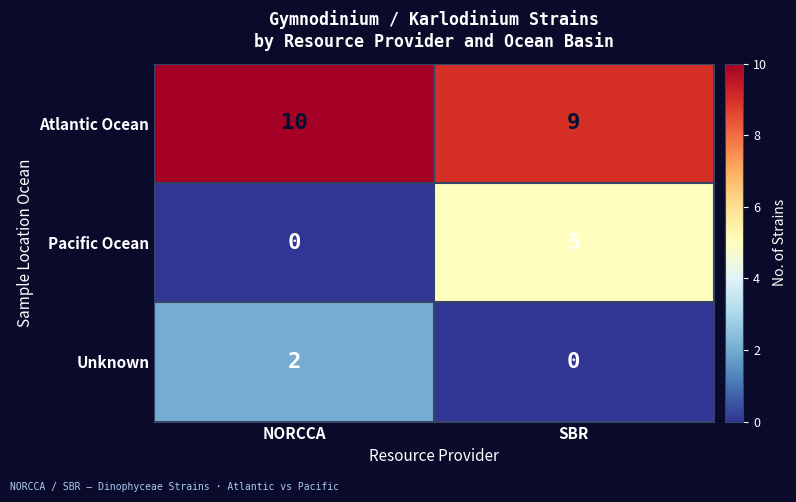

Reading left to right, list all the values displayed in this chart.

Atlantic Ocean: 10	9
Pacific Ocean: 0	5
Unknown: 2	0